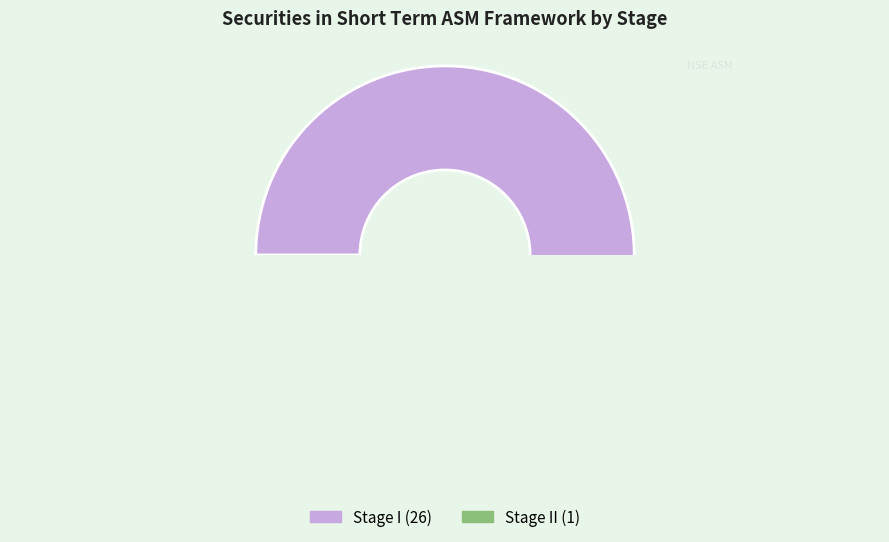

To the nearest percent, what is the difference between the largest and smallest slice percentages?

93%